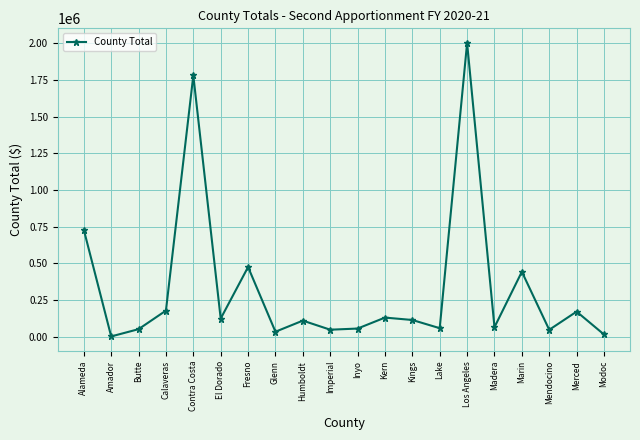

Which category has the highest value across all series?

Los Angeles